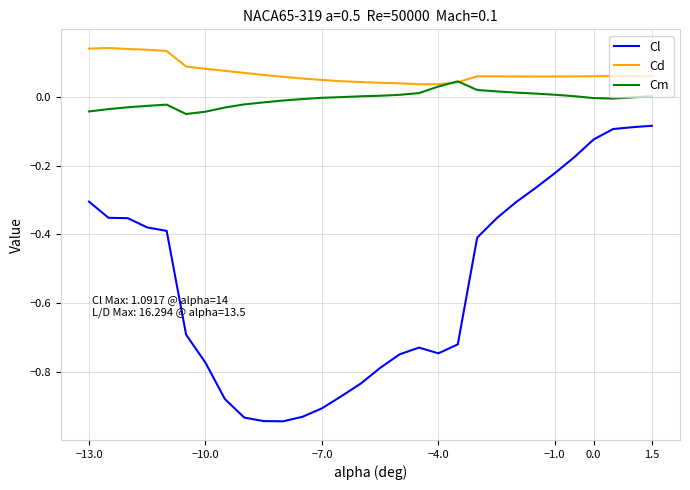

Rank the series by their maximum value, from highest to lowest.

Cd, Cm, Cl